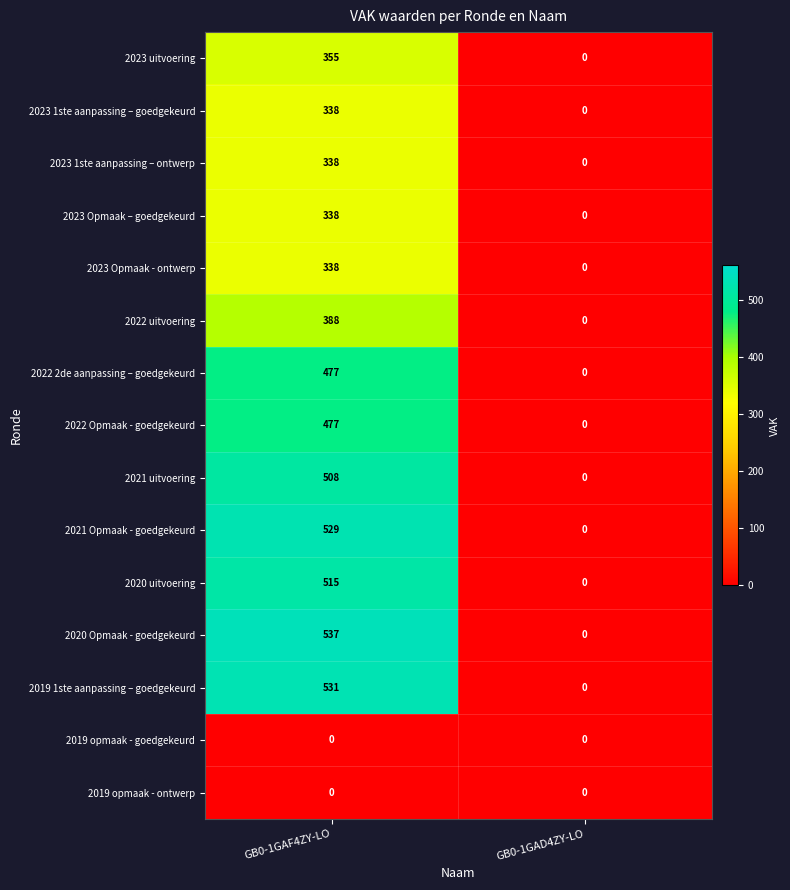

List the labels in order of 2023 uitvoering value, smallest first.

GB0-1GAD4ZY-LO, GB0-1GAF4ZY-LO